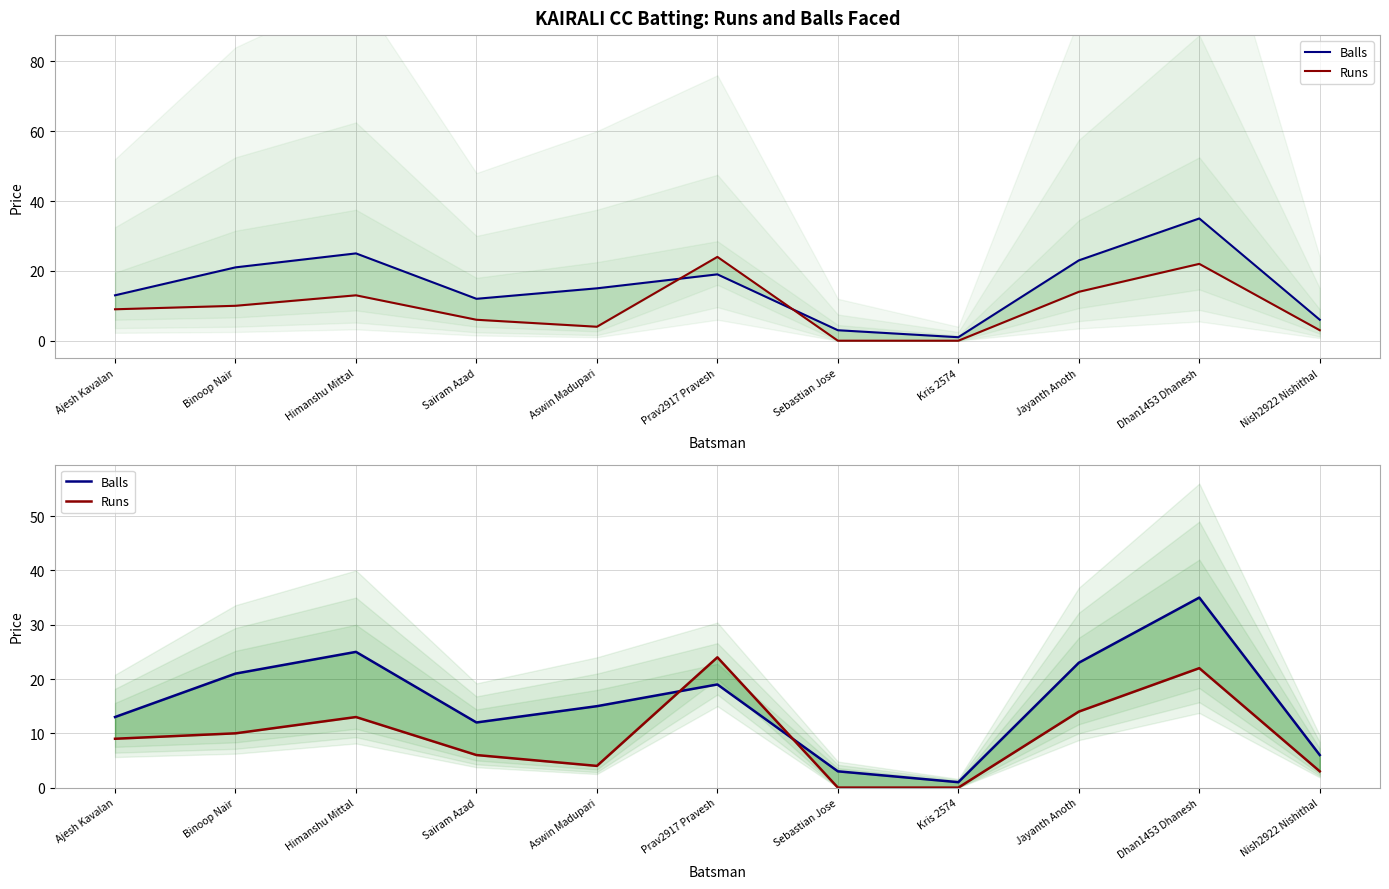

What is the label of the 1st point from the left?

Ajesh Kavalan